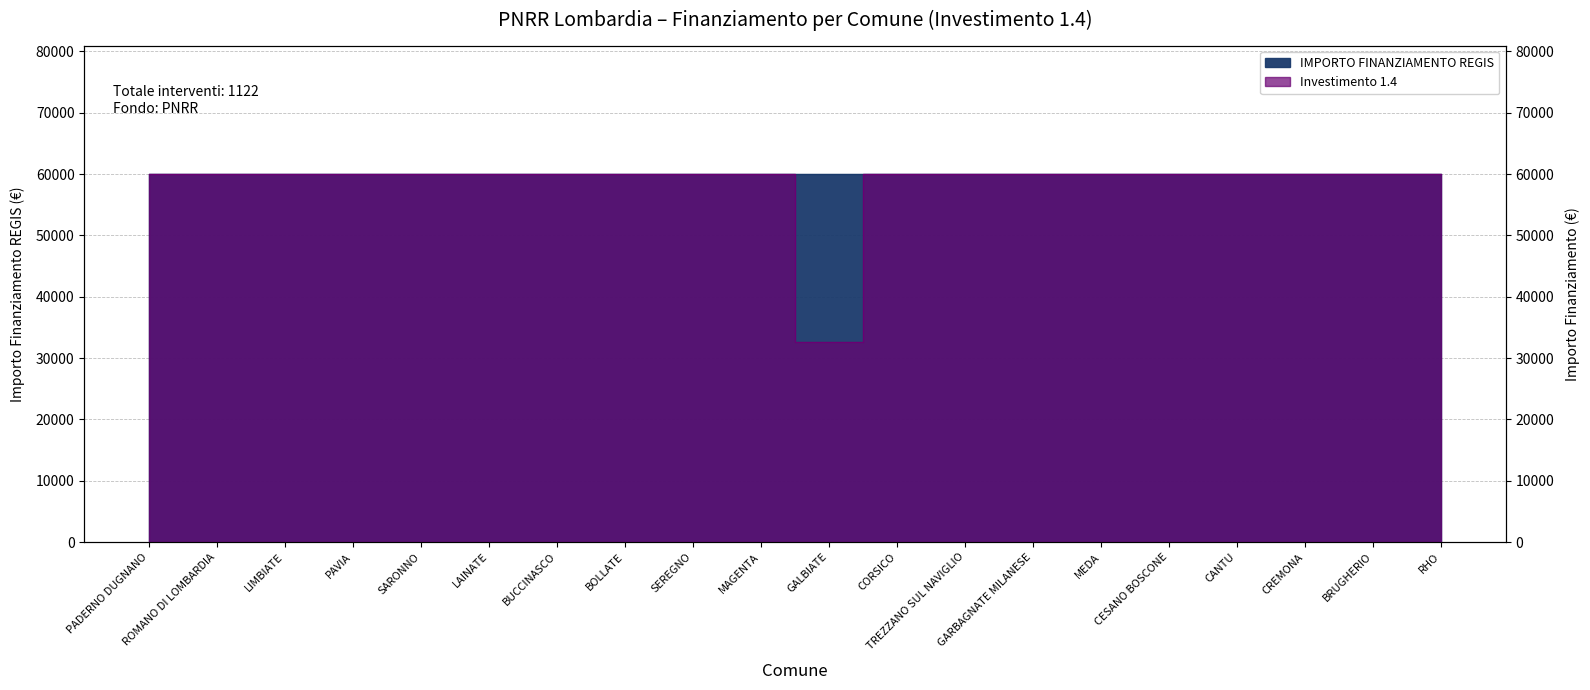

What is the label of the 4th point from the right?

CANTU